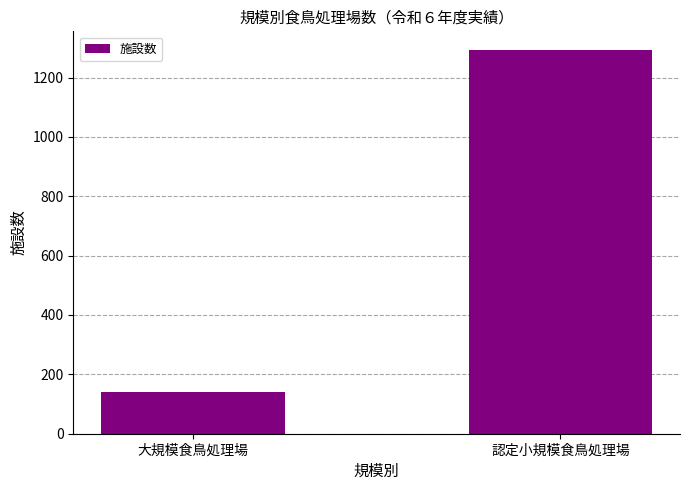

What is the change in value from 大規模食鳥処理場 to 認定小規模食鳥処理場?

+1152